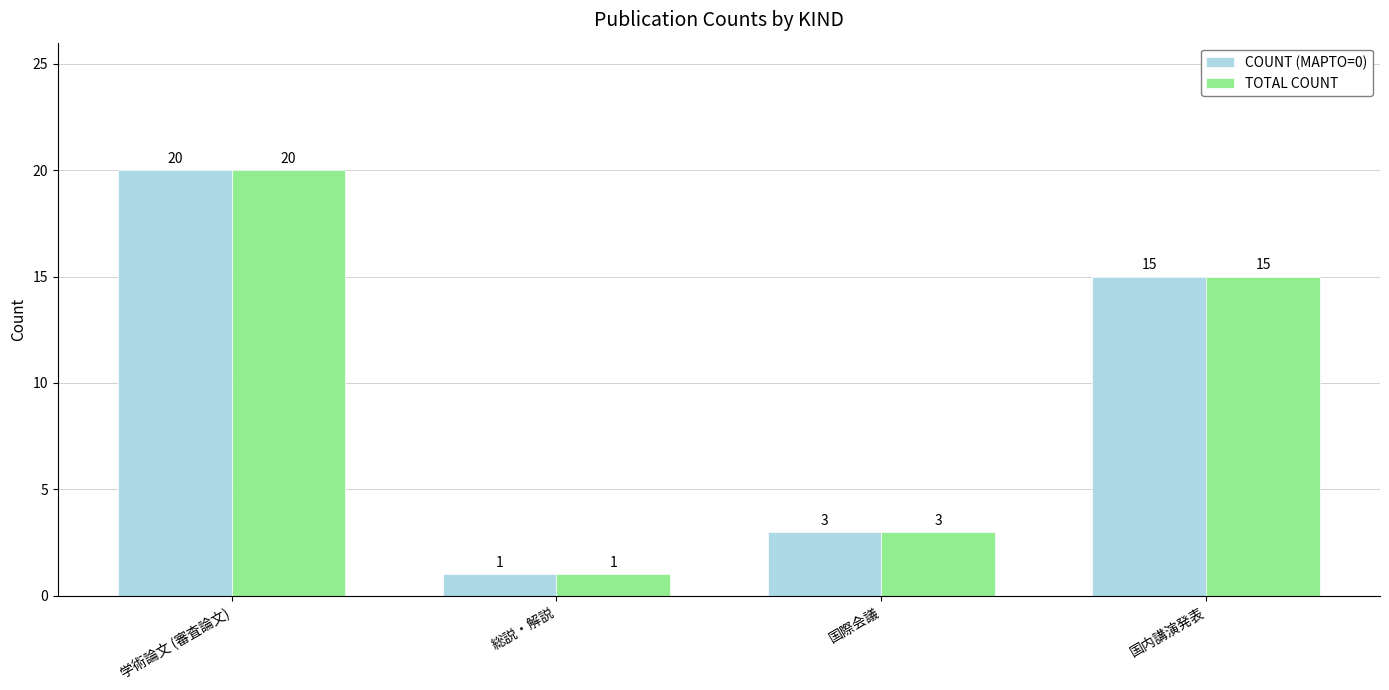

Reading left to right, transcribe all the data shown in this chart.

COUNT (MAPTO=0): 学術論文 (審査論文)=20	総説・解説=1	国際会議=3	国内講演発表=15
TOTAL COUNT: 学術論文 (審査論文)=20	総説・解説=1	国際会議=3	国内講演発表=15